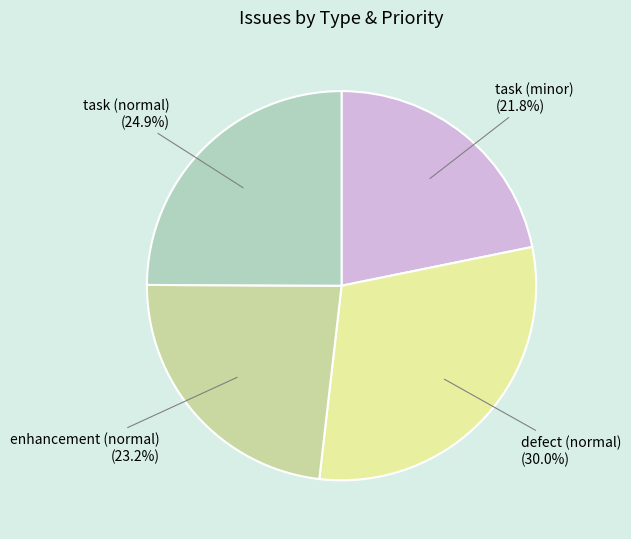

Between task (minor) and defect (normal), which is larger?

defect (normal)